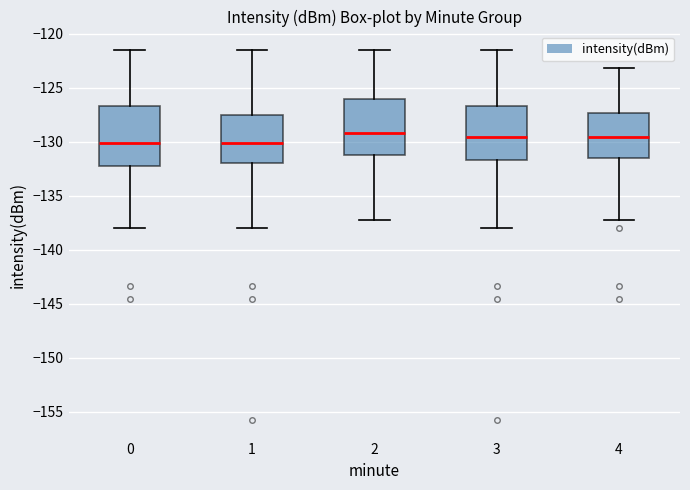

Reading left to right, read every box against the y-axis: the position of its median line, the range the box covers, and the ends of its whiskers. The values are not printed on the chart, so give them approximately, as read against the axis.

0: median -130.0, box -132.0 to -126.5, whiskers -138.0 to -121.5
1: median -130.0, box -132.0 to -127.5, whiskers -138.0 to -121.5
2: median -129.0, box -131.0 to -126.0, whiskers -137.5 to -121.5
3: median -129.5, box -131.5 to -126.5, whiskers -138.0 to -121.5
4: median -129.5, box -131.5 to -127.5, whiskers -137.5 to -123.0